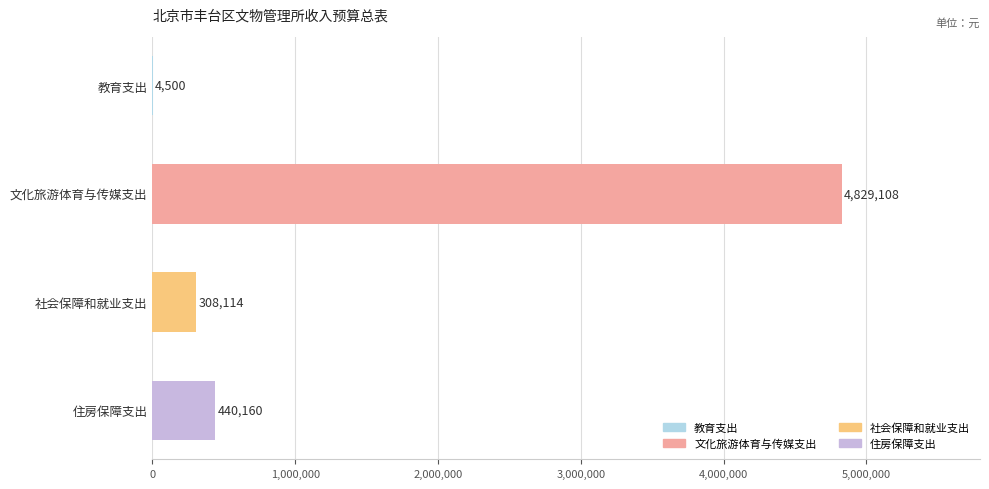

How many categories are shown in the chart?

4